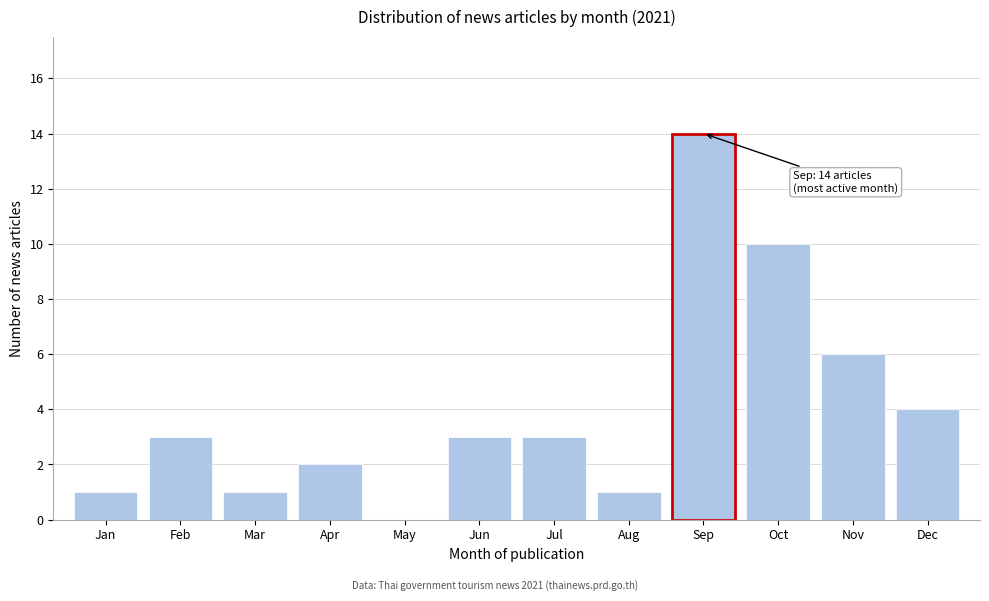

Reading left to right, transcribe all the data shown in this chart.

Jan=1	Feb=3	Mar=1	Apr=2	May=0	Jun=3	Jul=3	Aug=1	Sep=14	Oct=10	Nov=6	Dec=4